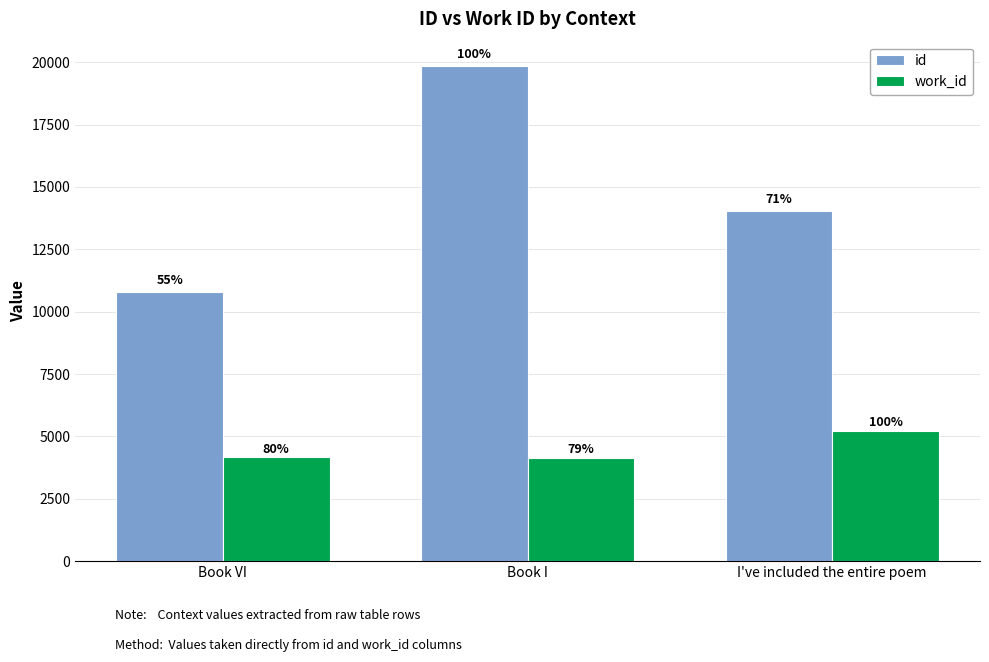

What is the average value of the id series?

14899